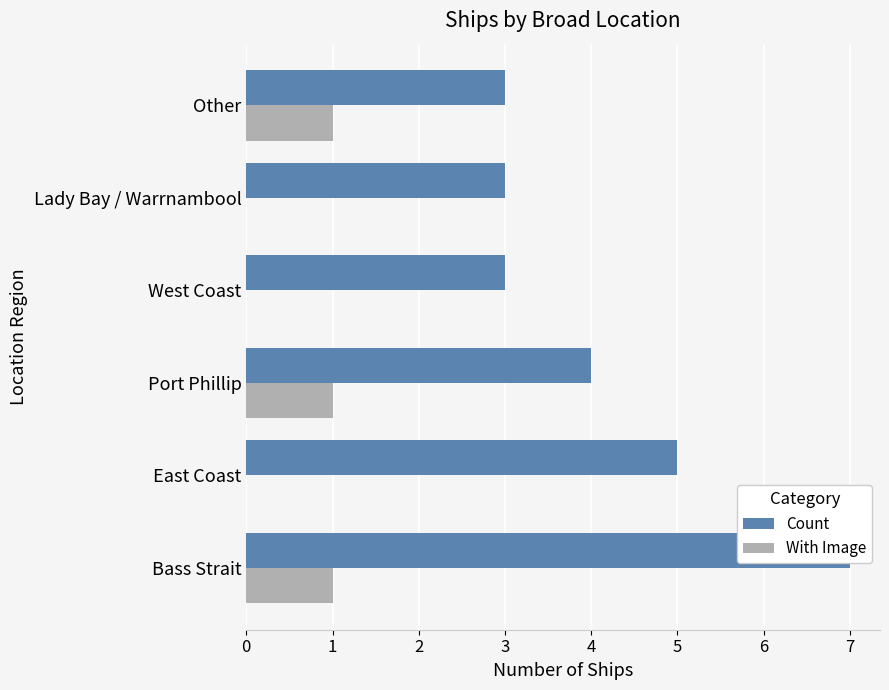

What is the value of the Count bar at the 2nd from the left?

5